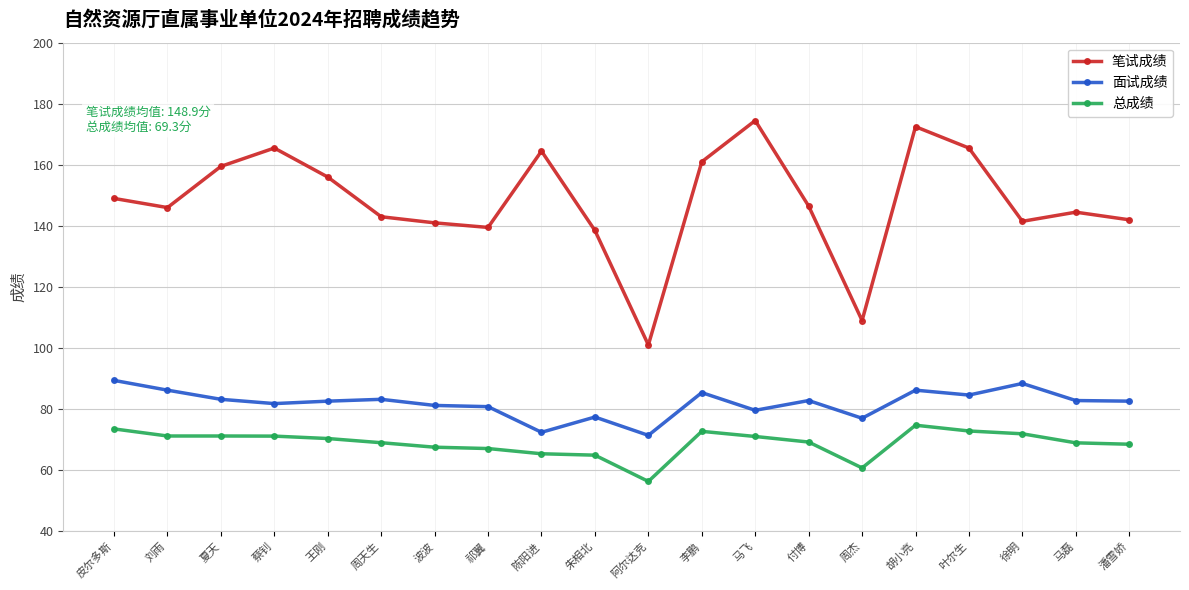

The 笔试成绩 series shows 138.5 at 朱相北. True or false?

True